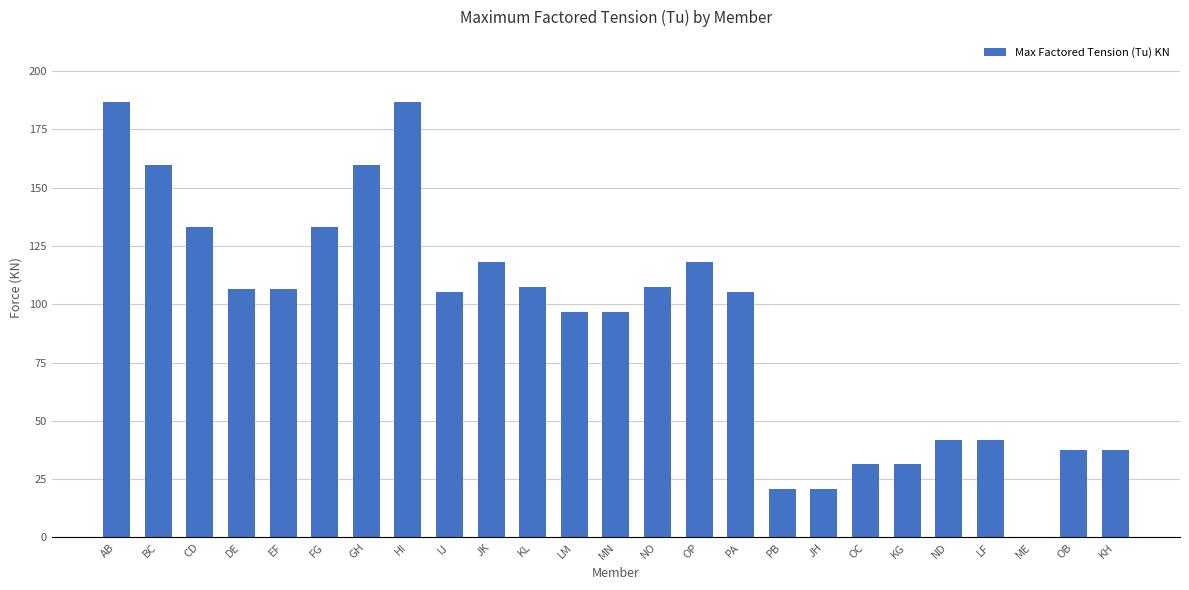

The chart shows a value of 31.5 at OC. True or false?

True